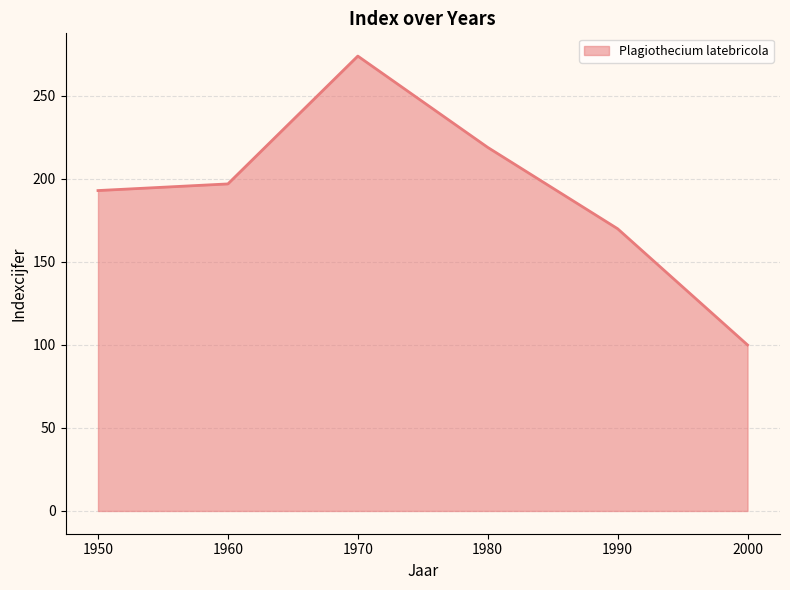

What is the maximum value shown in the chart?

274